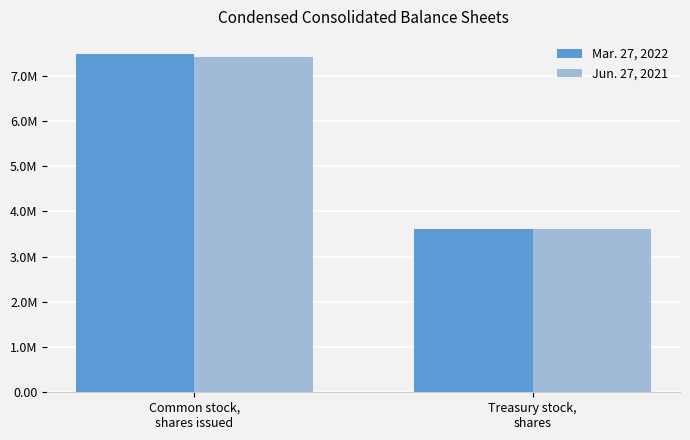

Is the value of Jun. 27, 2021 at Common stock,
shares issued greater than the value of Mar. 27, 2022 at Common stock,
shares issued?

No